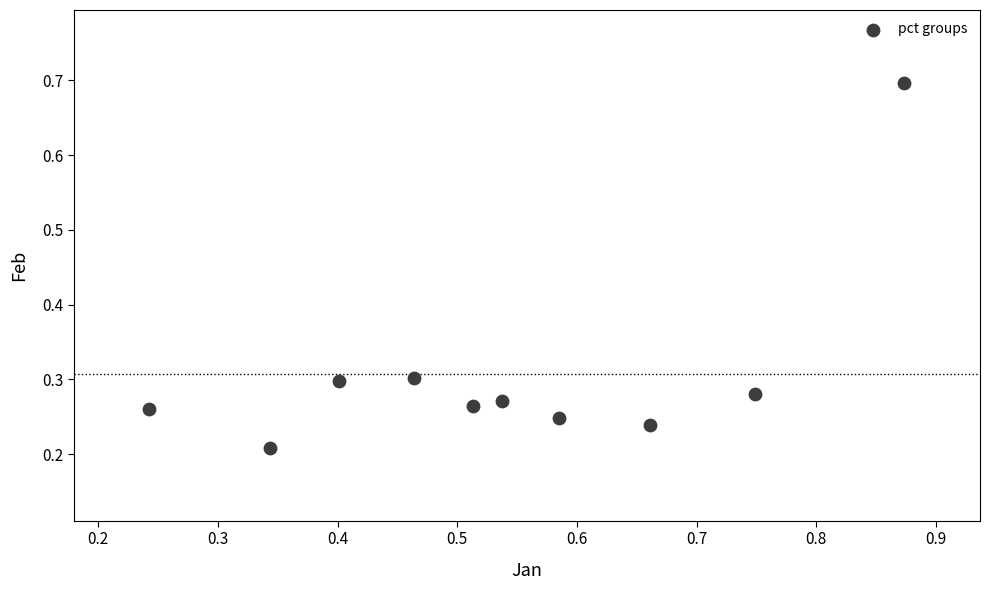

What is the range of X values (max minus min)?

0.6